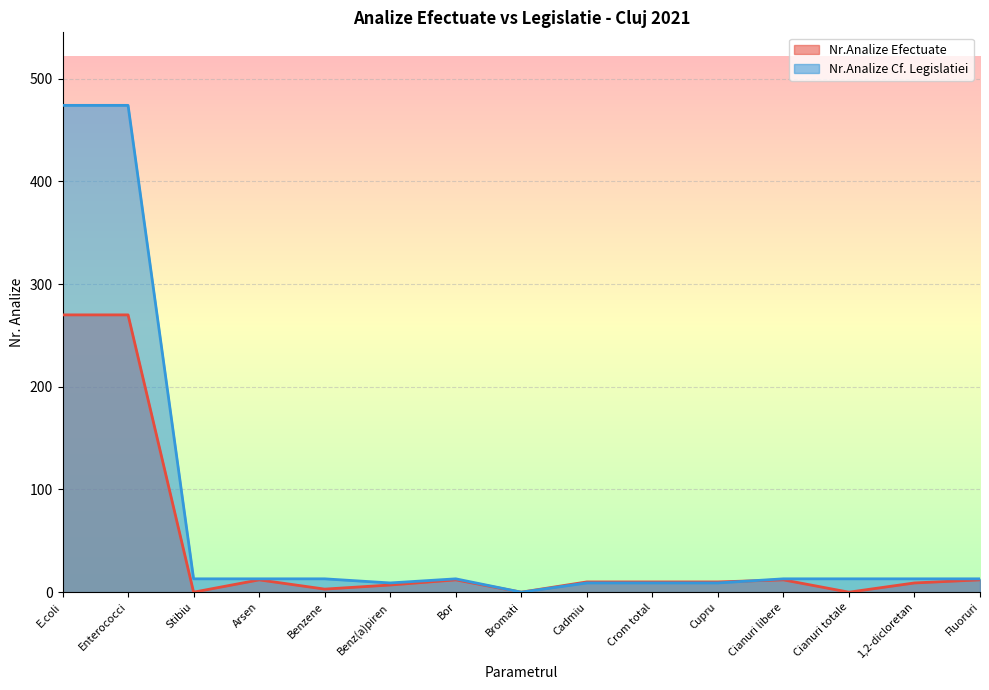

At which label does Nr.Analize Efectuate reach its peak?

E.coli